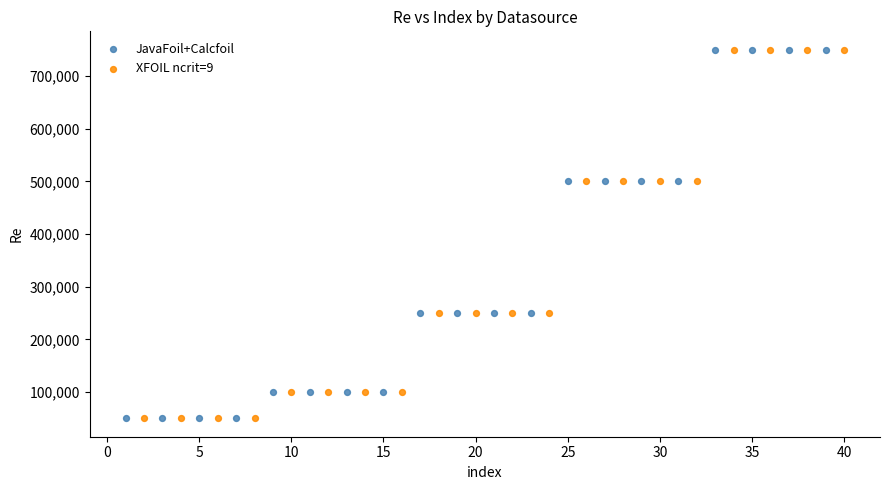

What are all the series names shown in the legend?

JavaFoil+Calcfoil, XFOIL ncrit=9